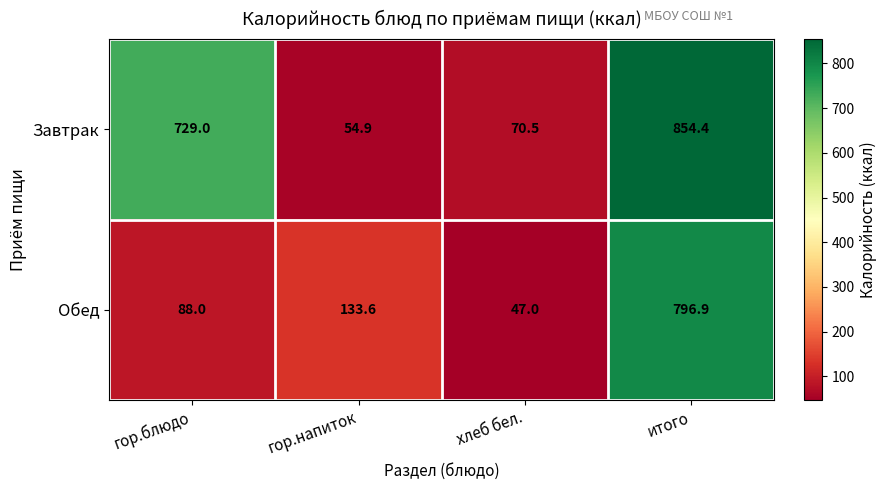

What is the sum of all Обед values?

1065.5